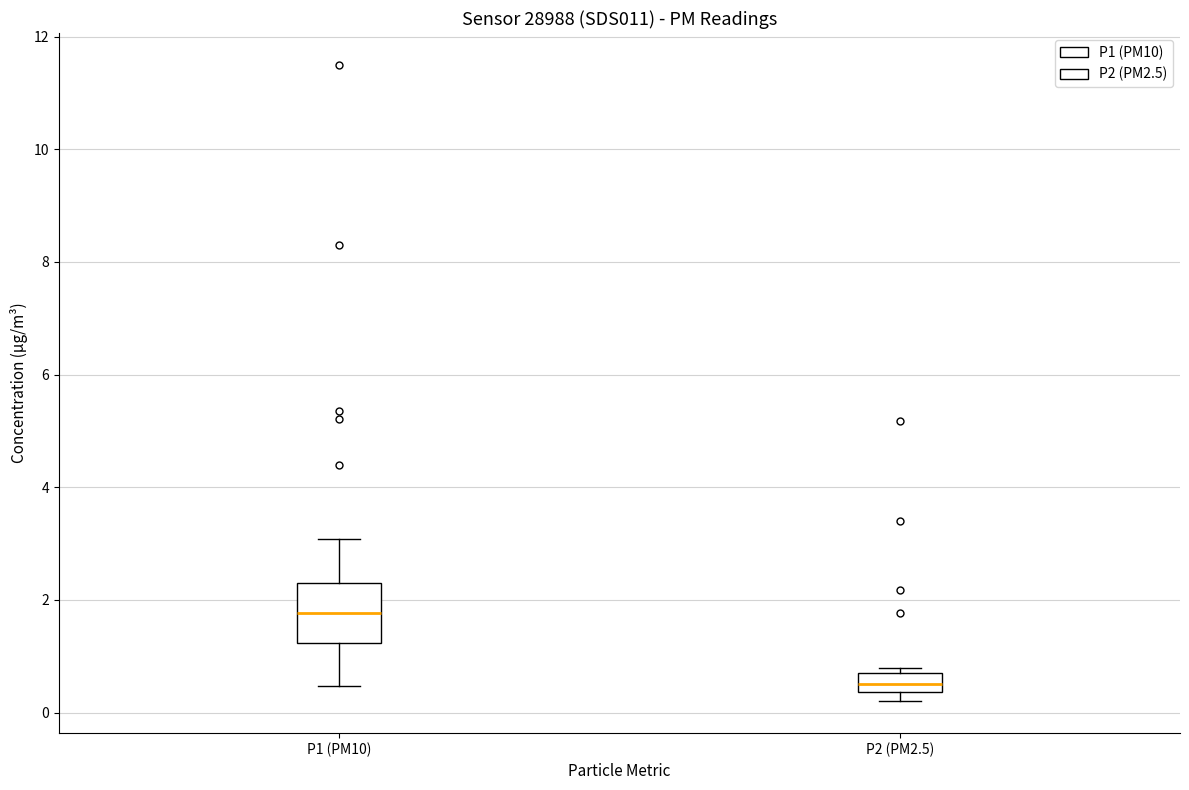

Which box's median line is the lowest?

P2 (PM2.5)